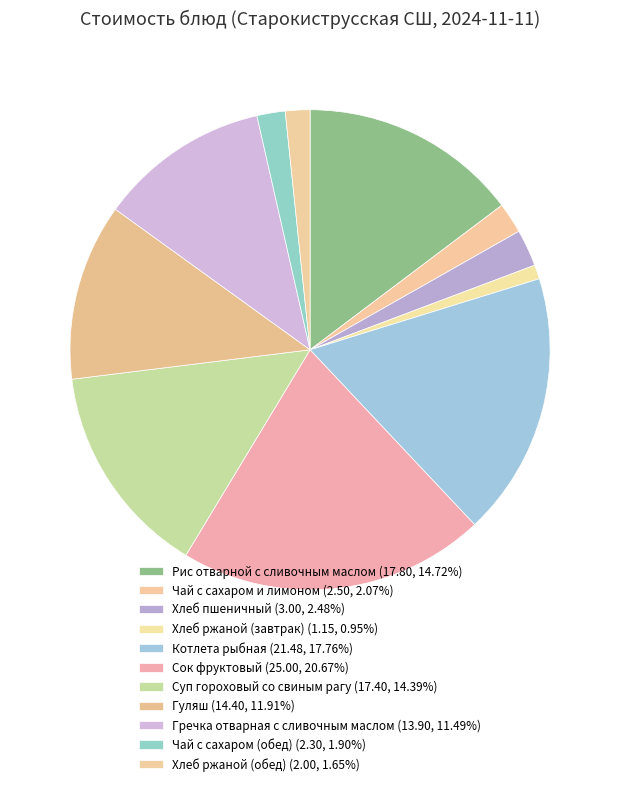

Which has a higher value, Гречка отварная с сливочным маслом or Чай с сахаром (обед)?

Гречка отварная с сливочным маслом